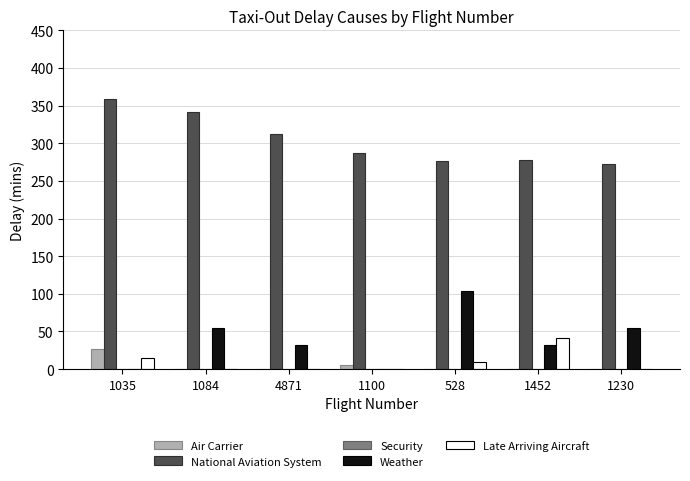

Between 528 and 1452, which series saw the biggest shift?

Weather